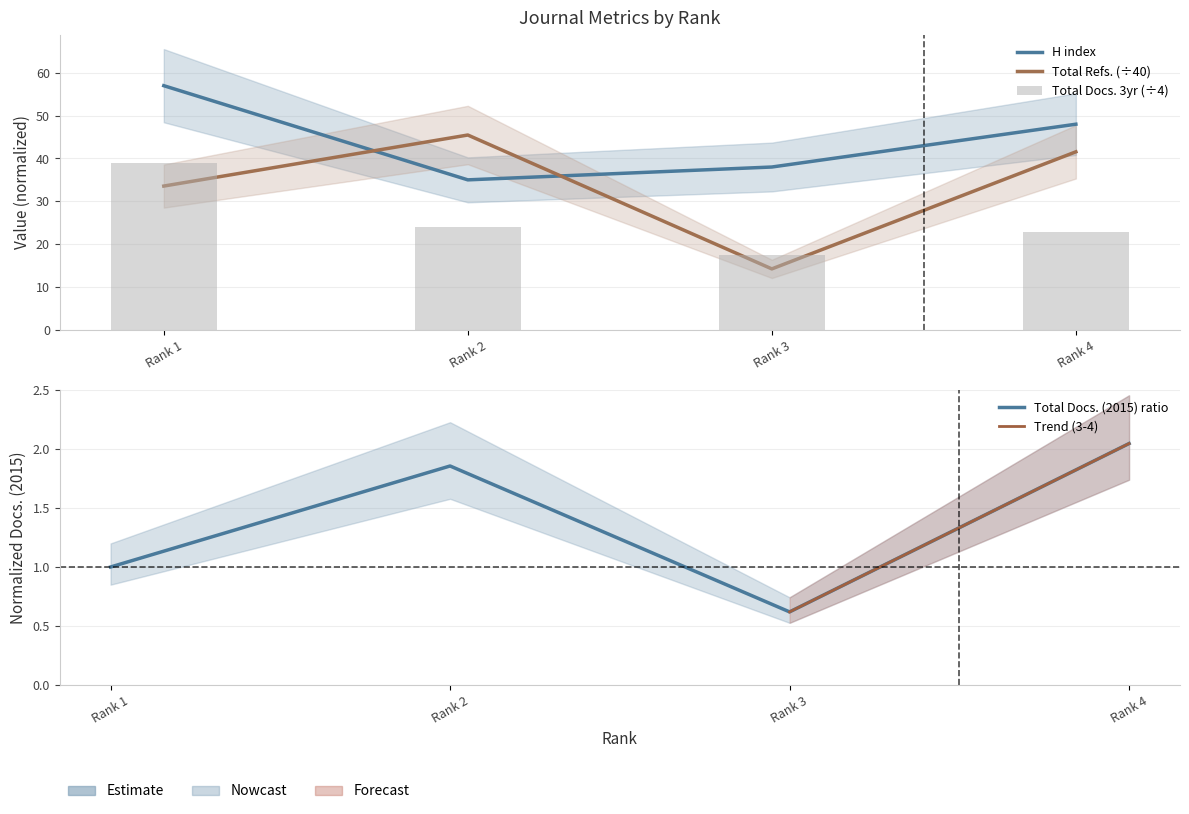

How many values in the Total Docs. (3years) series exceed 24?

1